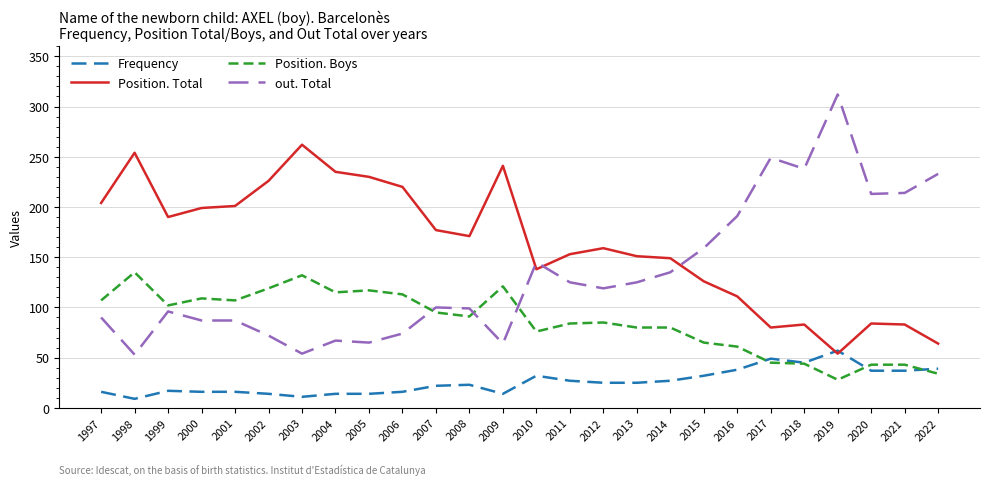

What is the sum of the Frequency values at 2011 and 2009?

41